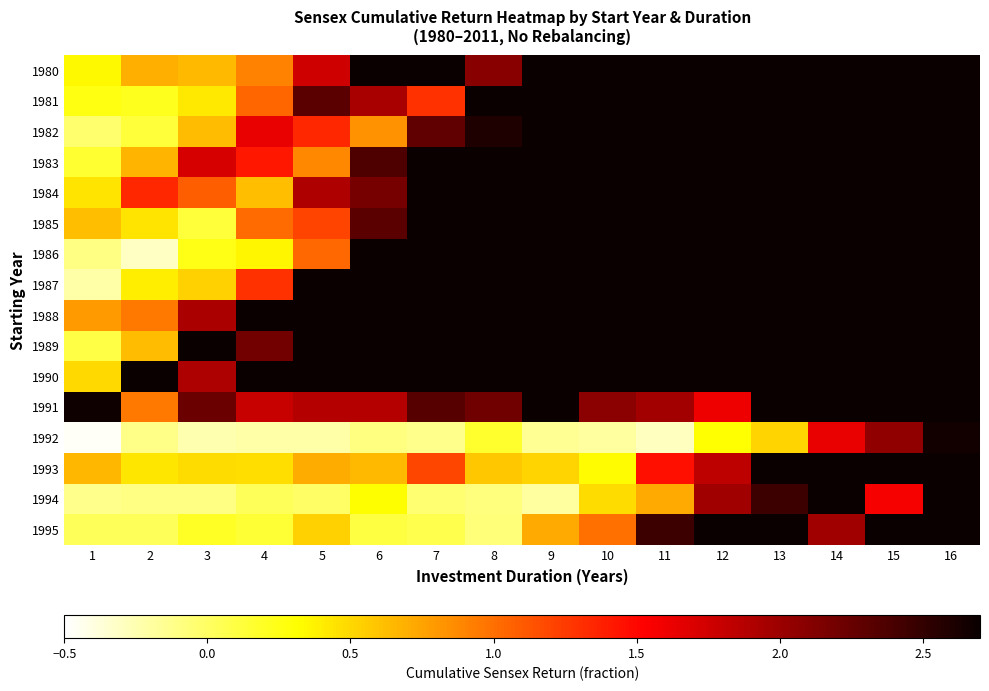

Reading left to right, list all the values displayed in this chart.

1980: 1=0.3	2=0.7	3=0.6	4=0.9	5=1.8	6=3.5	7=3.0	8=2.1	9=4.6	10=5.1	11=8.1	12=32.3	13=16.7	14=28.4	15=24.4	16=25.2
1981: 1=0.3	2=0.2	3=0.4	4=1.0	5=2.3	6=1.9	7=1.3	8=3.1	9=3.5	10=5.7	11=23.7	12=12.1	13=20.8	14=17.8	15=18.4	16=18.4
1982: 1=-0.0	2=0.1	3=0.6	4=1.6	5=1.3	6=0.8	7=2.3	8=2.6	9=4.4	10=18.7	11=9.5	12=16.4	13=14.0	14=14.5	15=14.4	16=16.9
1983: 1=0.2	2=0.7	3=1.7	4=1.4	5=0.9	6=2.4	7=2.7	8=4.5	9=19.3	10=9.8	11=16.9	12=14.4	13=14.9	14=14.9	15=17.4	16=16.7
1984: 1=0.4	2=1.3	3=1.1	4=0.6	5=1.9	6=2.2	7=3.8	8=16.5	9=8.3	10=14.4	11=12.3	12=12.7	13=12.7	14=14.9	15=14.2	16=19.4
1985: 1=0.6	2=0.4	3=0.1	4=1.0	5=1.2	6=2.3	7=11.1	8=5.4	9=9.7	10=8.2	11=8.5	12=8.5	13=10.0	14=9.6	15=13.1	16=9.2
1986: 1=-0.1	2=-0.3	3=0.2	4=0.4	5=1.0	6=6.5	7=3.0	8=5.6	9=4.7	10=4.9	11=4.9	12=5.8	13=5.5	14=7.7	15=5.3	16=5.0
1987: 1=-0.2	2=0.4	3=0.5	4=1.3	5=7.4	6=3.5	7=6.4	8=5.4	9=5.6	10=5.6	11=6.6	12=6.3	13=8.8	14=6.1	15=5.8	16=5.0
1988: 1=0.8	2=1.0	3=1.9	4=9.8	5=4.7	6=8.5	7=7.2	8=7.5	9=7.4	10=8.8	11=8.4	12=11.6	13=8.0	14=7.7	15=6.7	16=13.0
1989: 1=0.1	2=0.6	3=5.0	4=2.2	5=4.3	6=3.6	7=3.7	8=3.7	9=4.5	10=4.2	11=6.0	12=4.1	13=3.9	14=3.3	15=6.8	16=8.1
1990: 1=0.5	2=4.5	3=1.9	4=3.8	5=3.2	6=3.3	7=3.3	8=4.0	9=3.8	10=5.4	11=3.6	12=3.4	13=2.9	14=6.2	15=7.3	16=13.4
1991: 1=2.7	2=1.0	3=2.2	4=1.8	5=1.9	6=1.9	7=2.3	8=2.2	9=3.3	10=2.1	11=2.0	12=1.6	13=3.8	14=4.6	15=8.7	16=10.2
1992: 1=-0.5	2=-0.1	3=-0.2	4=-0.2	5=-0.2	6=-0.1	7=-0.1	8=0.2	9=-0.2	10=-0.2	11=-0.3	12=0.3	13=0.5	14=1.6	15=2.1	16=2.7
1993: 1=0.7	2=0.4	3=0.5	4=0.5	5=0.7	6=0.6	7=1.2	8=0.6	9=0.5	10=0.3	11=1.5	12=1.8	13=3.9	14=4.7	15=5.9	16=3.3
1994: 1=-0.1	2=-0.1	3=-0.1	4=0.0	5=-0.0	6=0.3	7=-0.0	8=-0.1	9=-0.2	10=0.5	11=0.7	12=2.0	13=2.5	14=3.1	15=1.6	16=3.6
1995: 1=0.0	2=0.0	3=0.2	4=0.1	5=0.5	6=0.1	7=0.1	8=-0.1	9=0.7	10=1.0	11=2.5	12=3.0	13=3.8	14=2.0	15=4.4	16=5.0